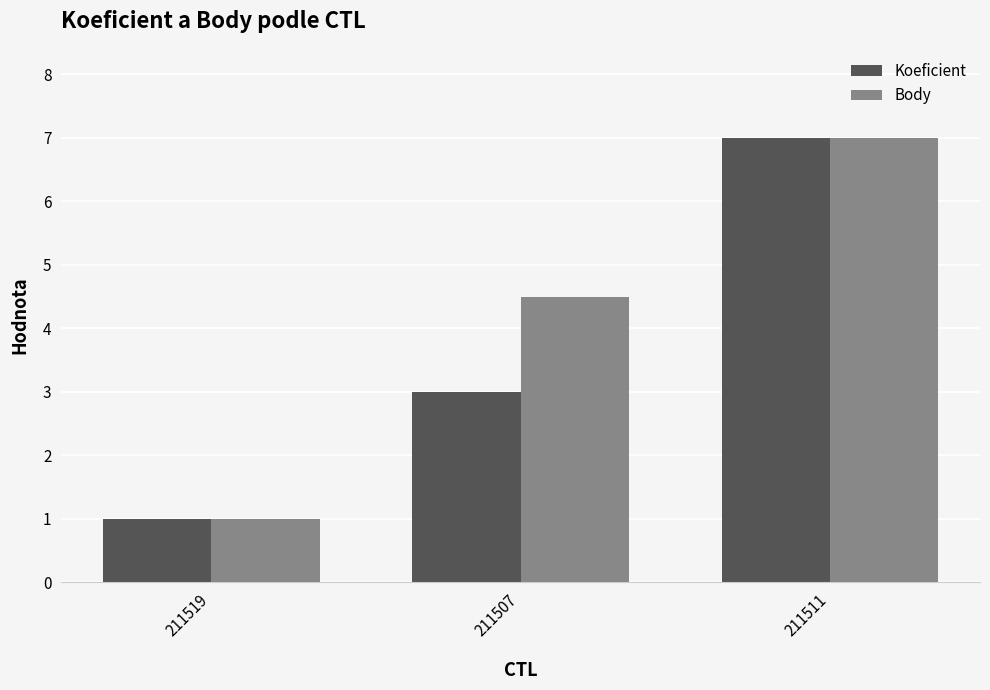

At which label is Koeficient closest to 4?

211507